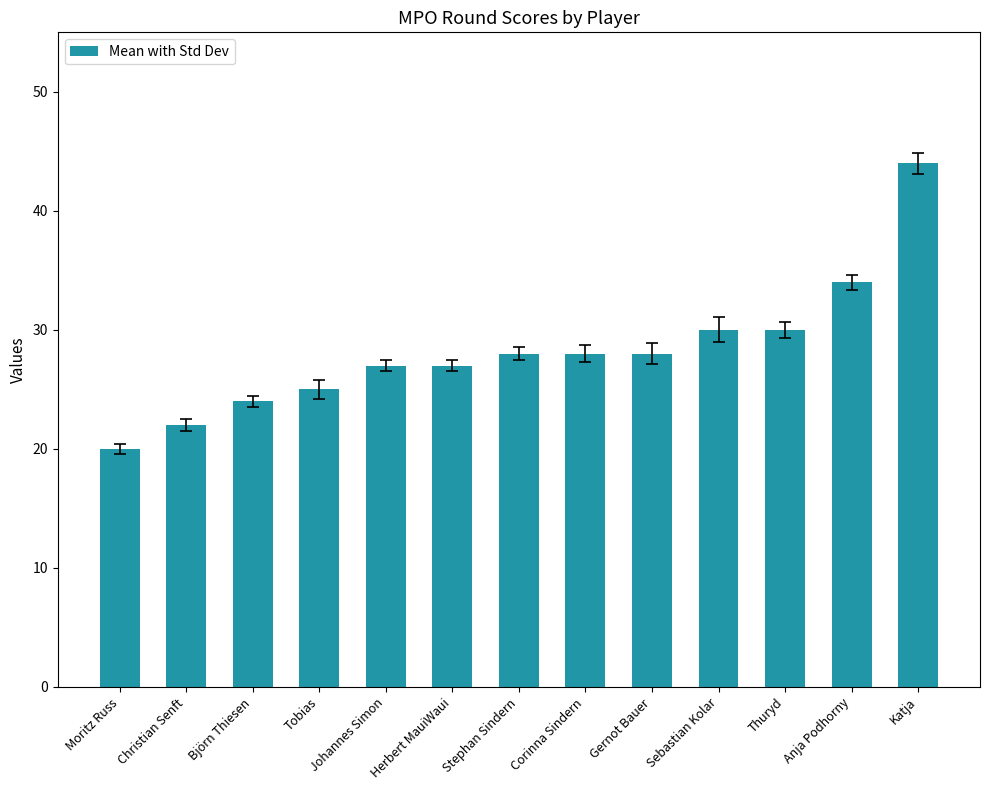

Read the value at Herbert MauiWaui, to the nearest 5.

25